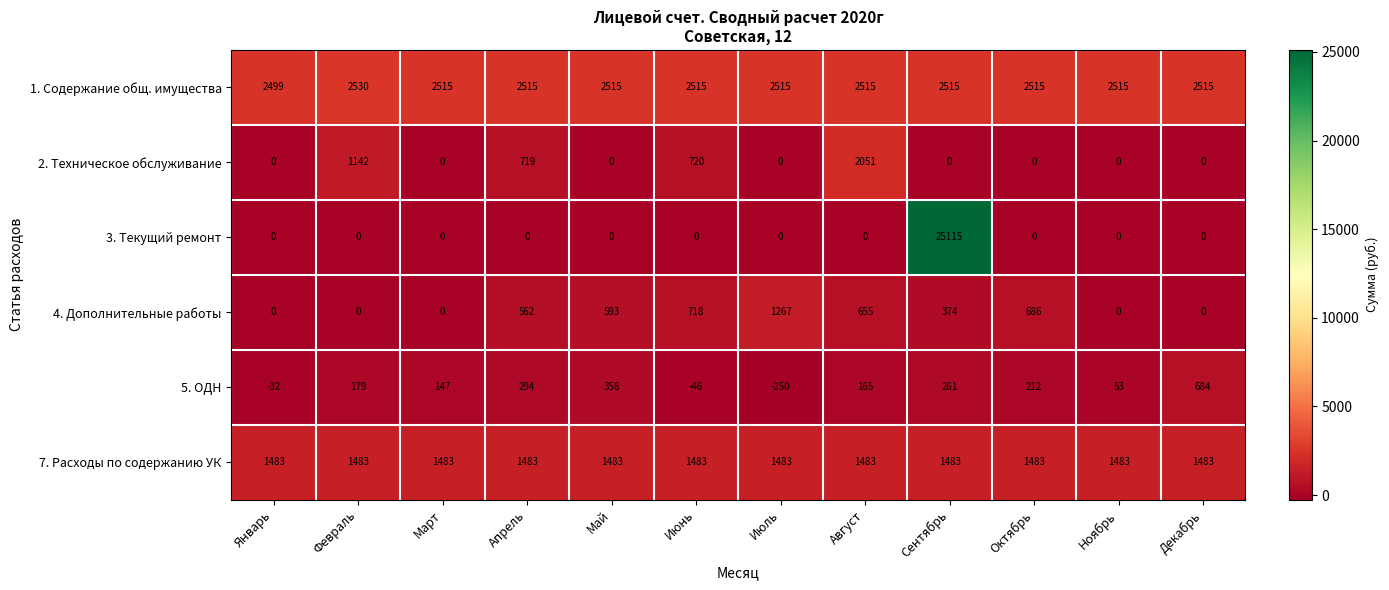

Count the number of categories in the chart.

12